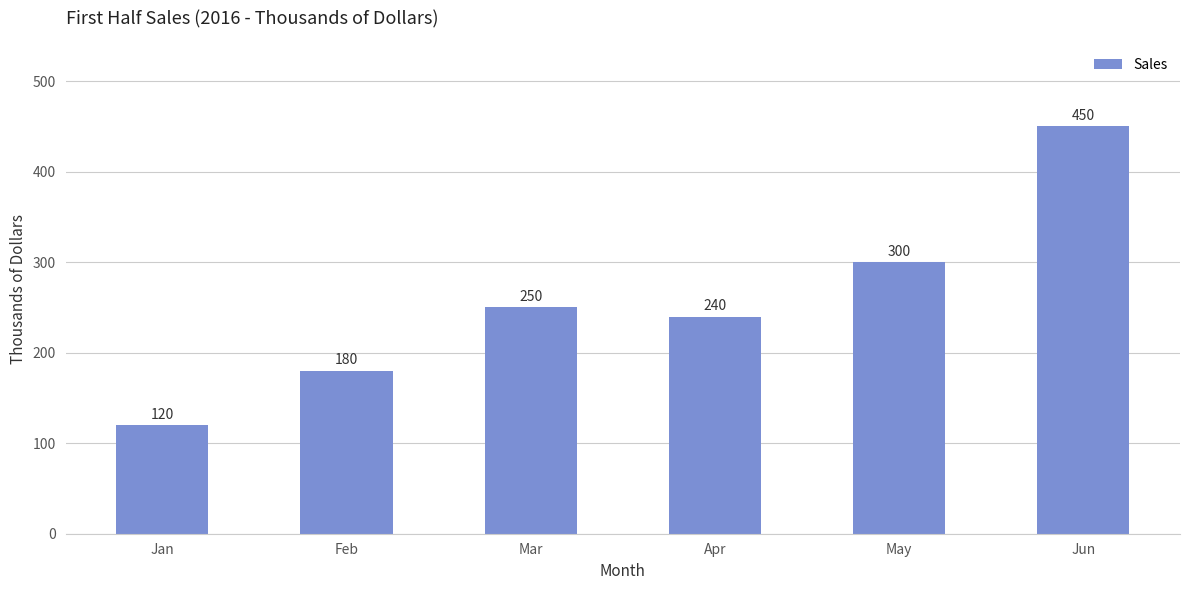

What is the change in value from Apr to May?

+60